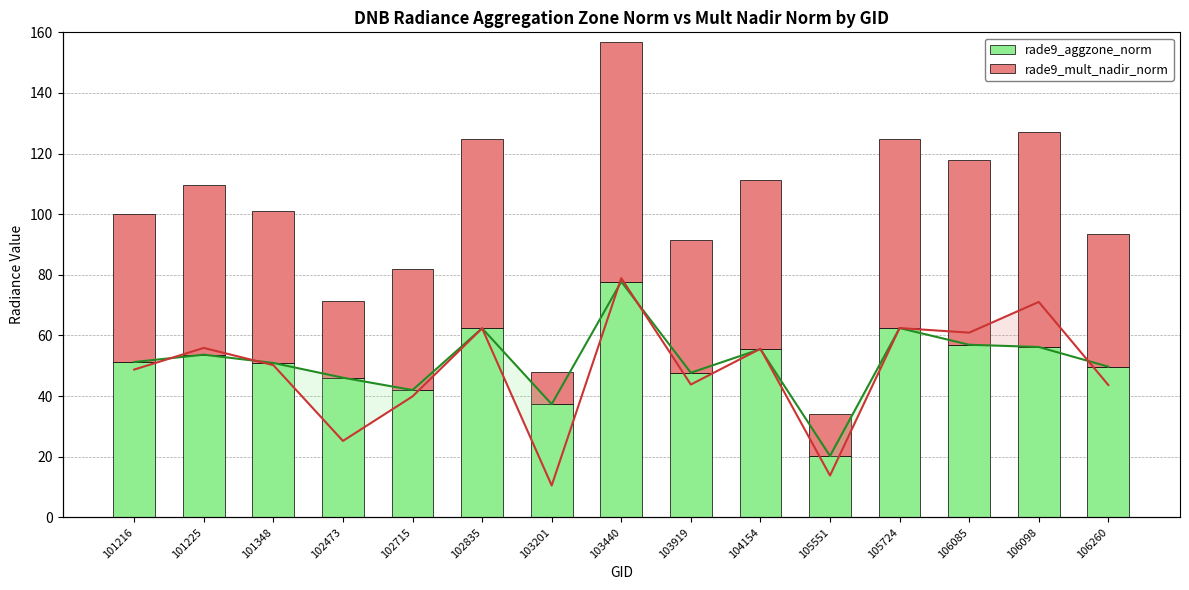

What is the difference between the highest and lowest values at 102473?

20.9